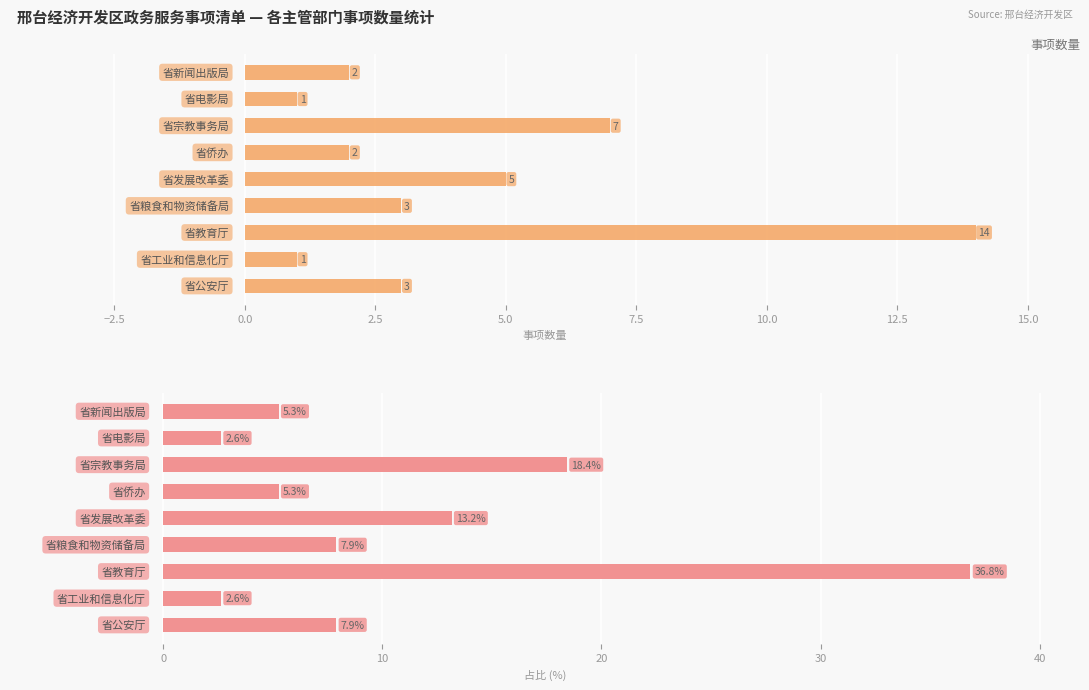

How many values in the 事项占比 series exceed 7?

5